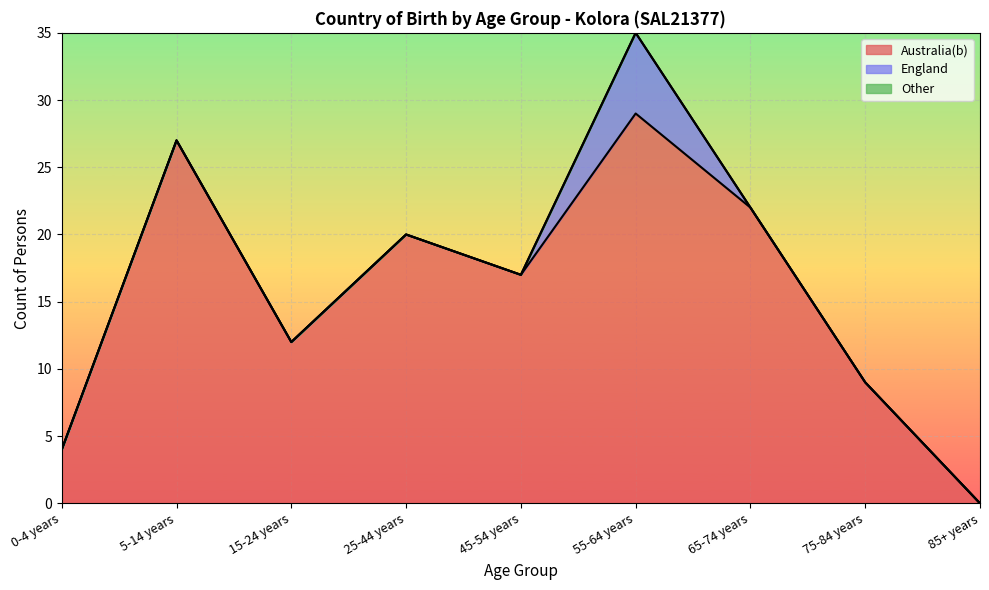

Between 25-44 years and 75-84 years, which is larger?

25-44 years